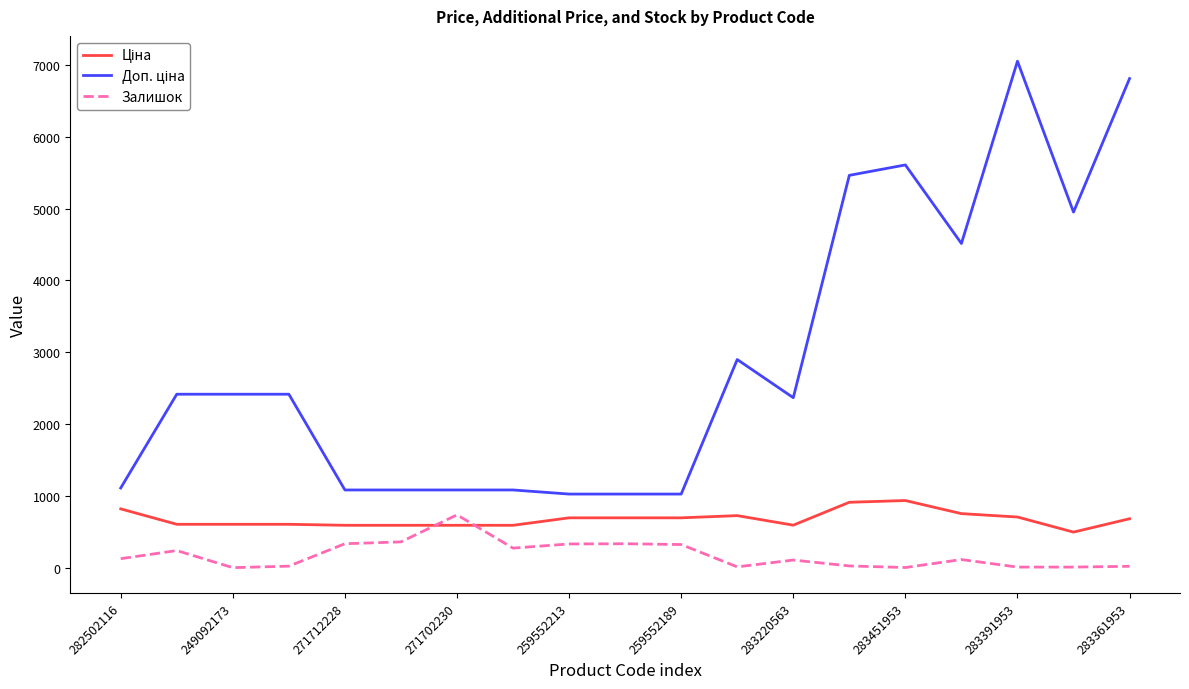

What is the maximum value shown in the chart?

7051.3